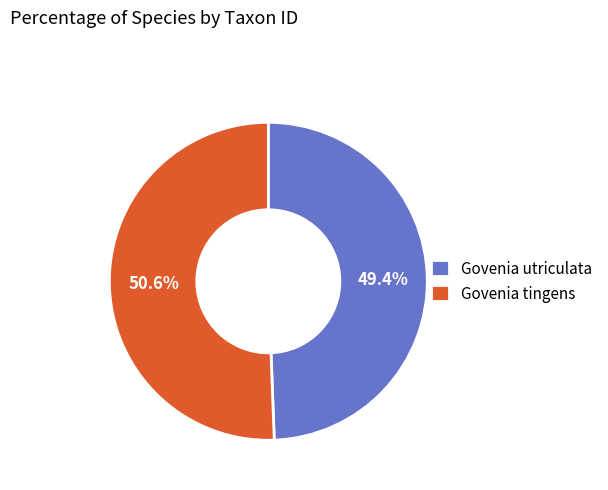

Is it true that Govenia utriculata is 38% of the pie?

False